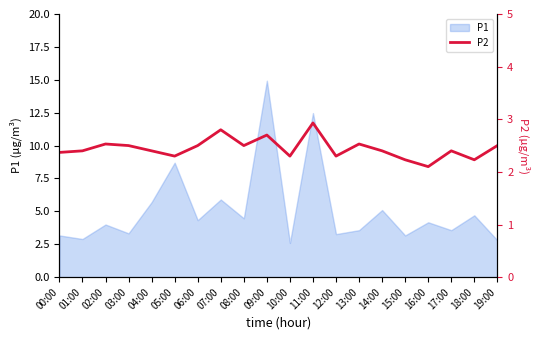

Is it true that P1 equals 1.5 at 06:00?

False